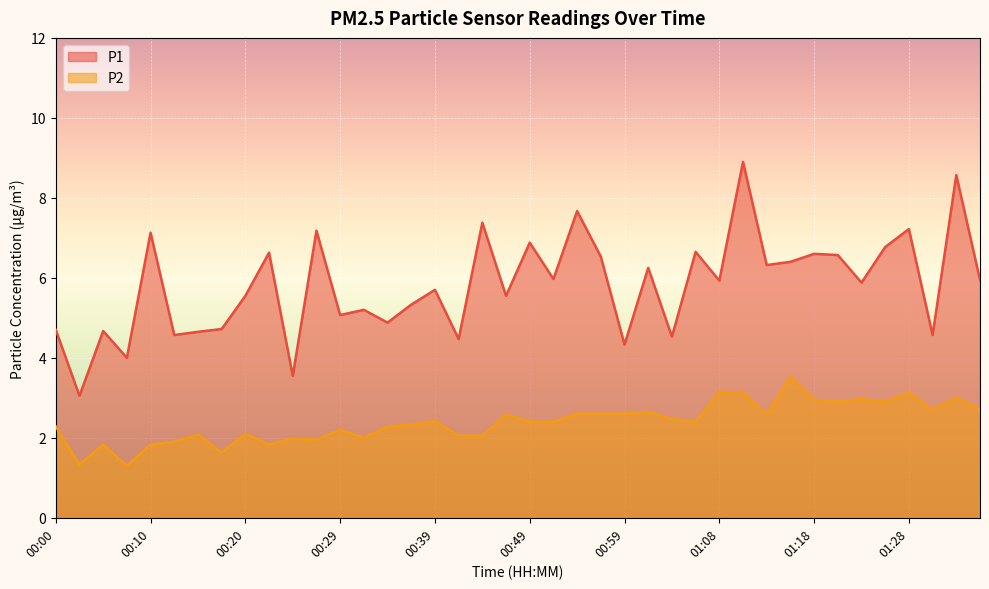

At how many categories does at least one series exceed 2?

40